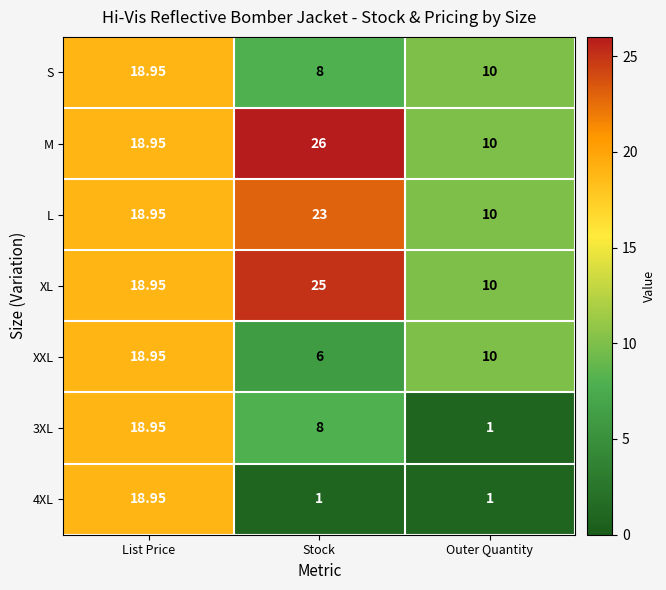

Where does the L series first go above 18?

List Price